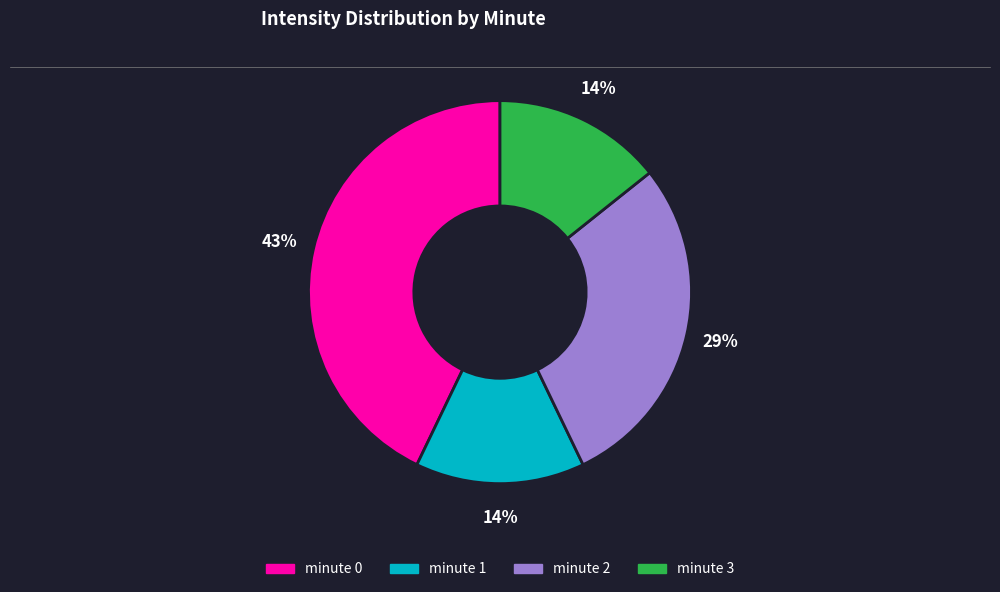

Which has a higher value, minute 0 or minute 3?

minute 0